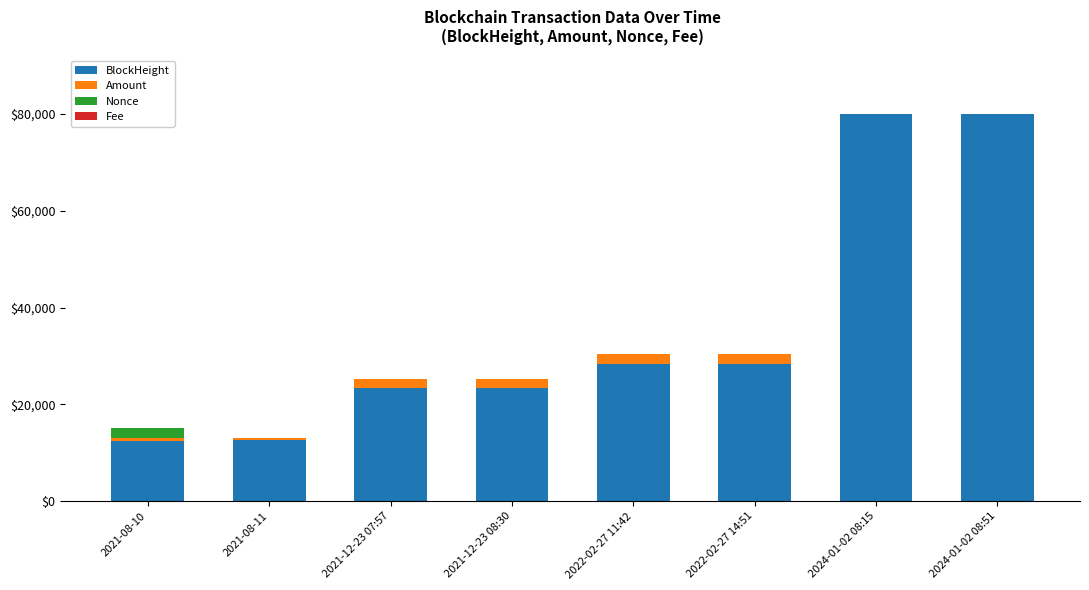

How many series are shown in this chart?

4